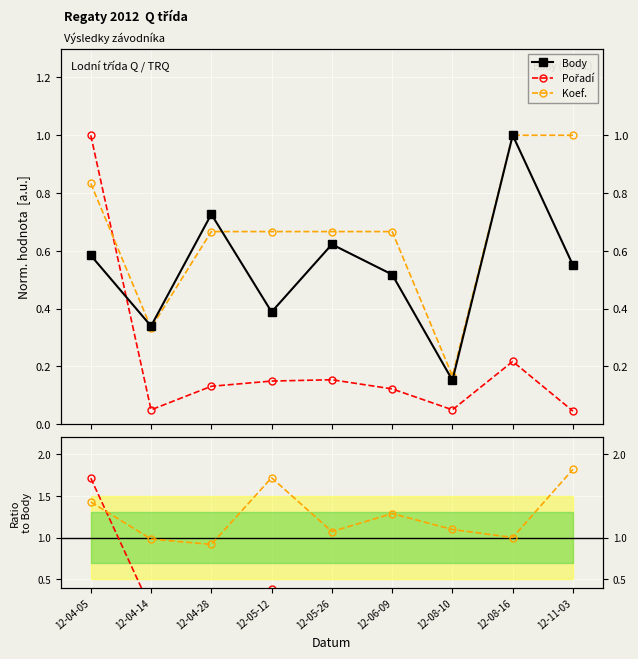

True or false: Koef. / Body has more than 0 interior local peaks.

True